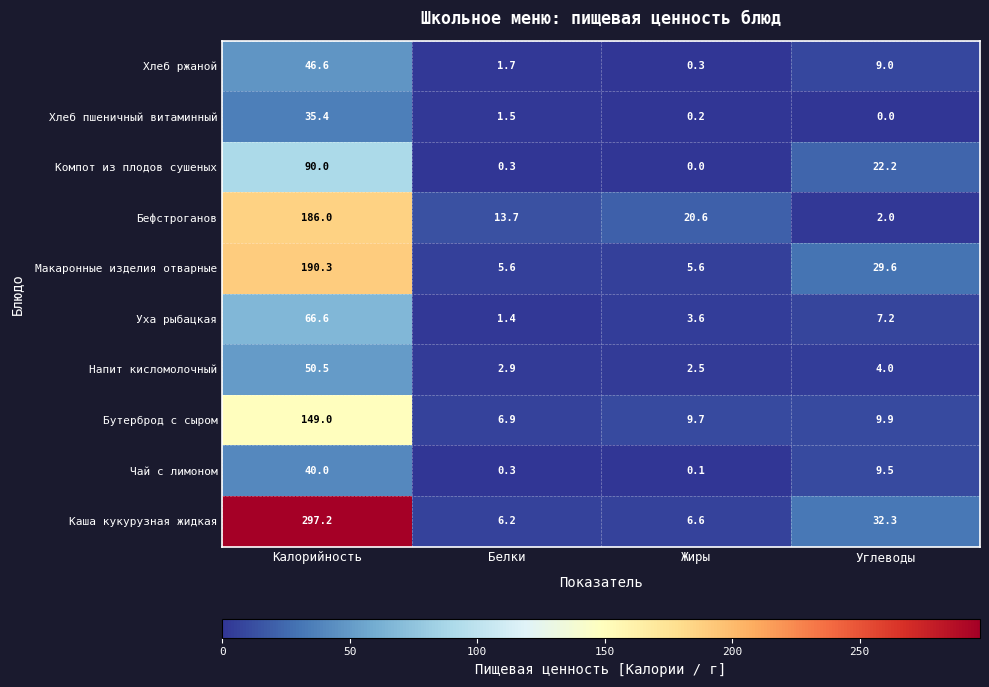

Which category has the lowest value in the Компот из плодов сушеных series?

Жиры